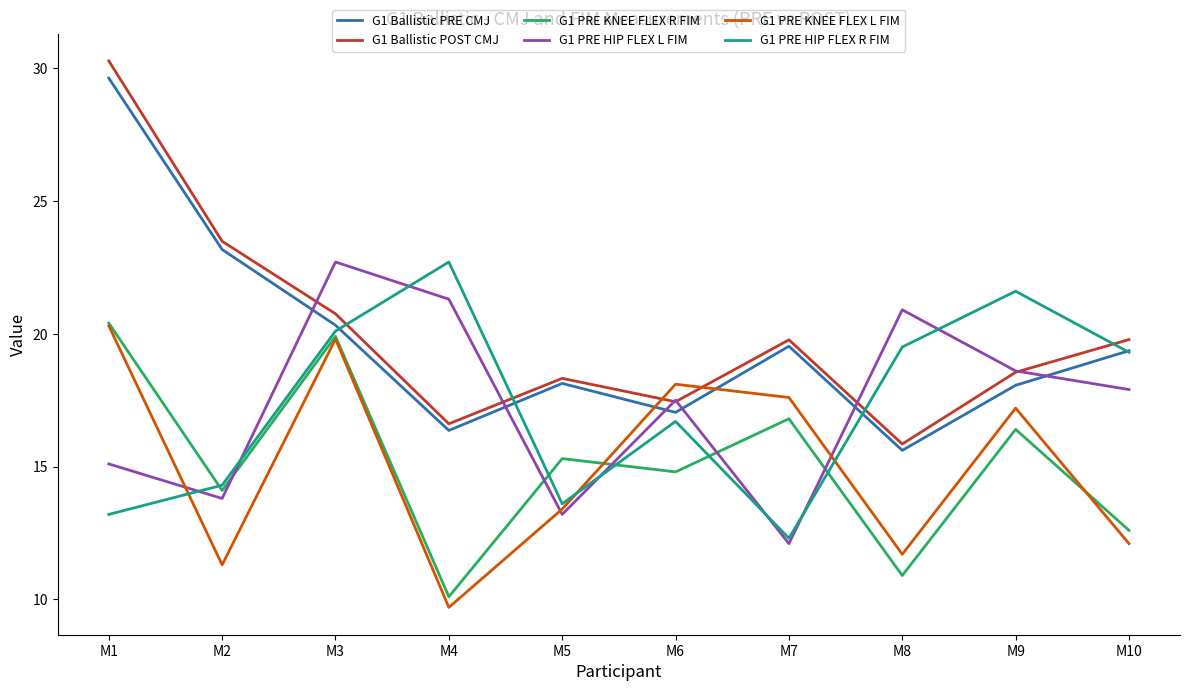

What is the approximate value of G1 PRE KNEE FLEX L FIM at M2?

11.3